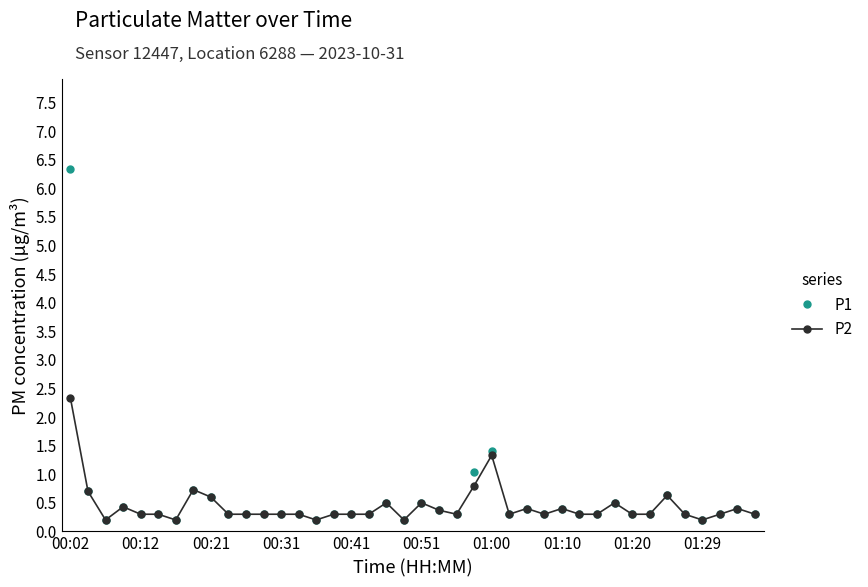

True or false: P2 has more than 1 interior local peaks.

True